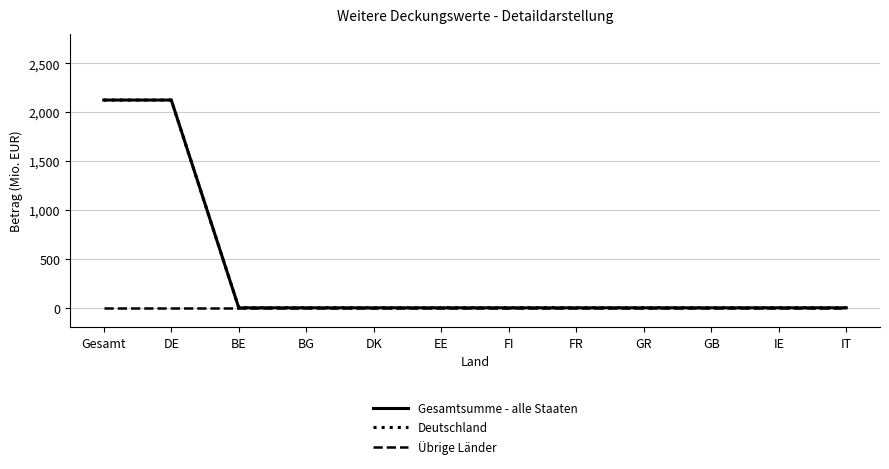

Does the chart display data point markers on the line(s)?

No